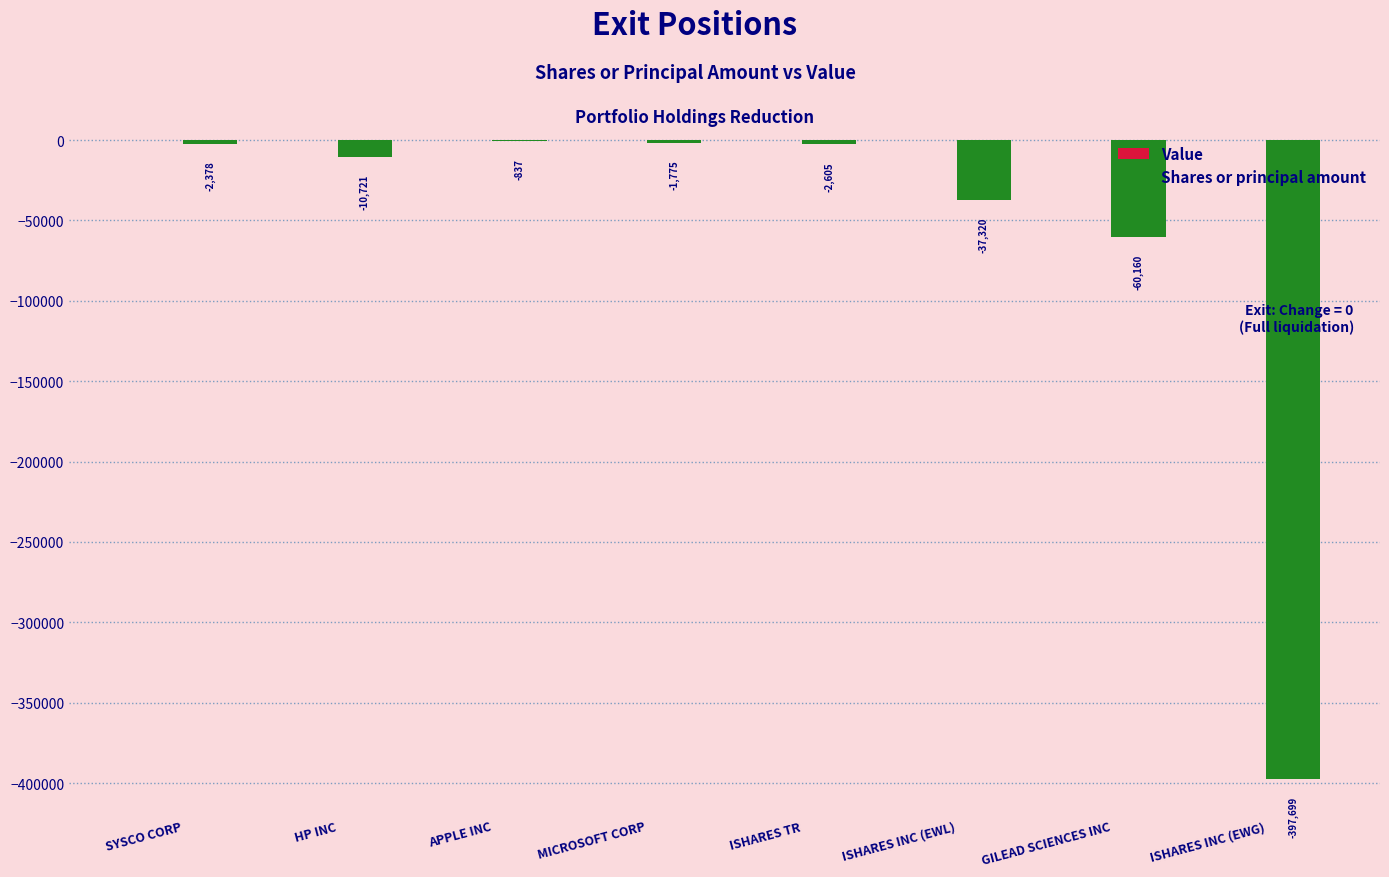

What is the sum of the values at ISHARES INC (EWG) and SYSCO CORP?

-400077